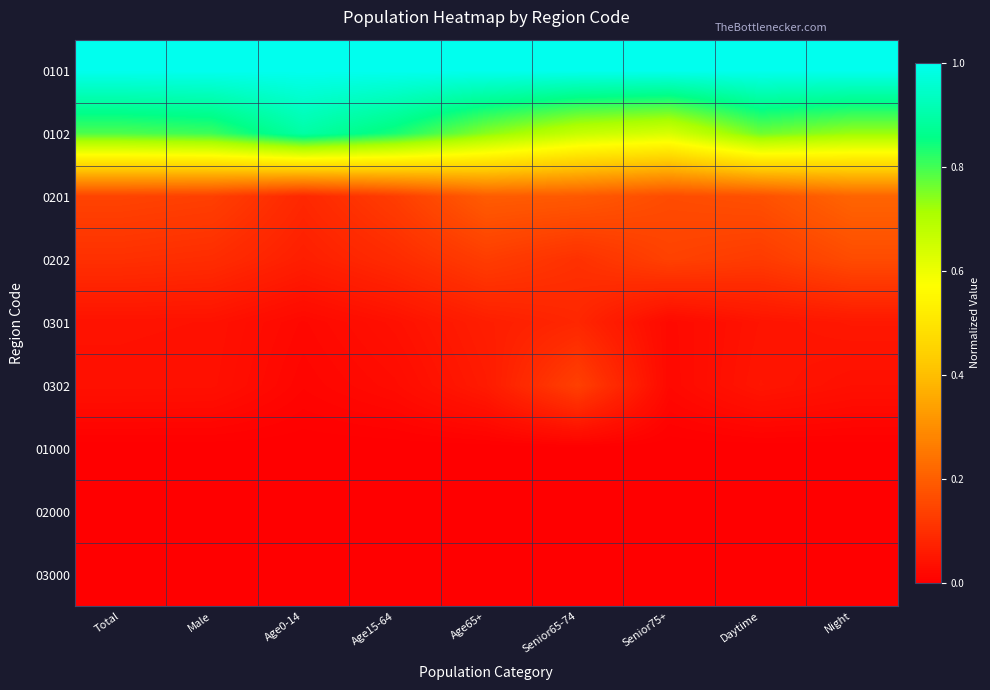

What is the total value across all series at Age15-64?

2.1